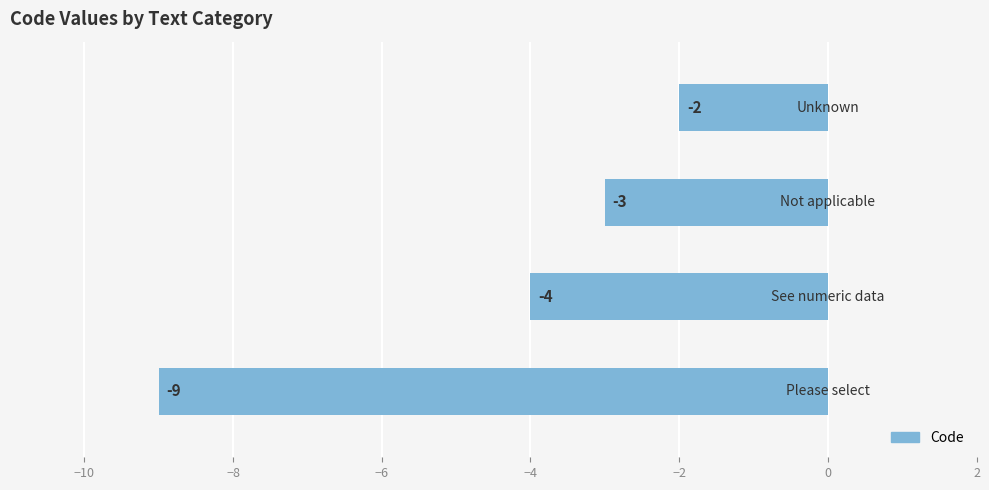

What is the average value?

-4